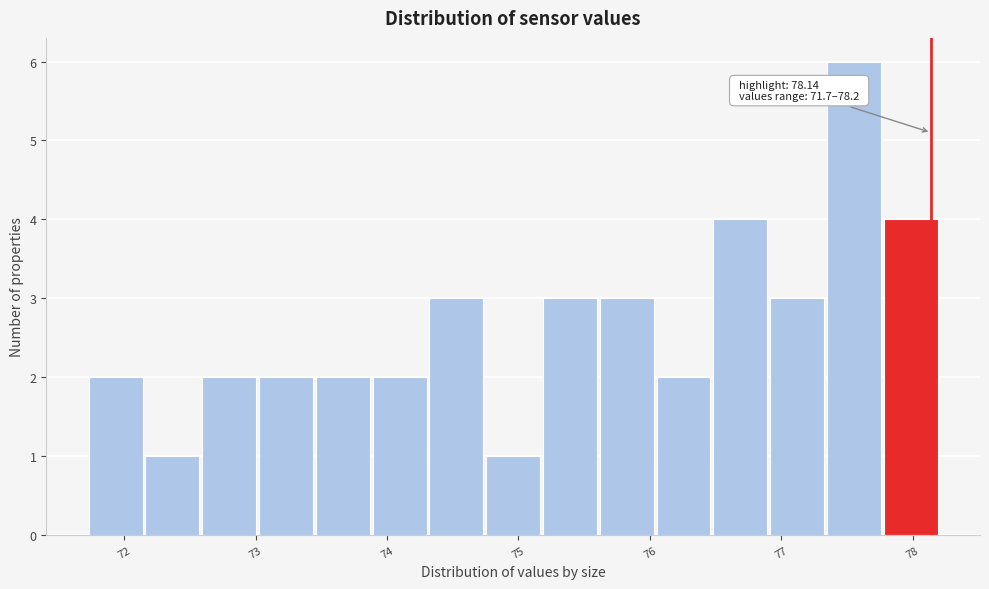

Which range on the x-axis has the tallest bar?

77.3 to 77.8